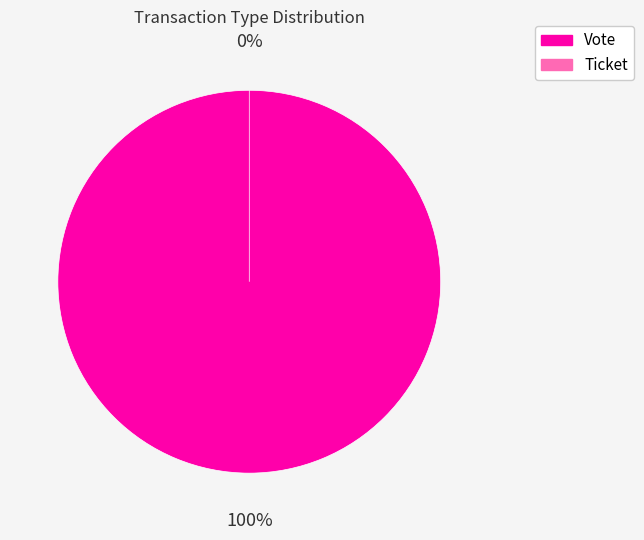

Which slice is the smallest?

Ticket